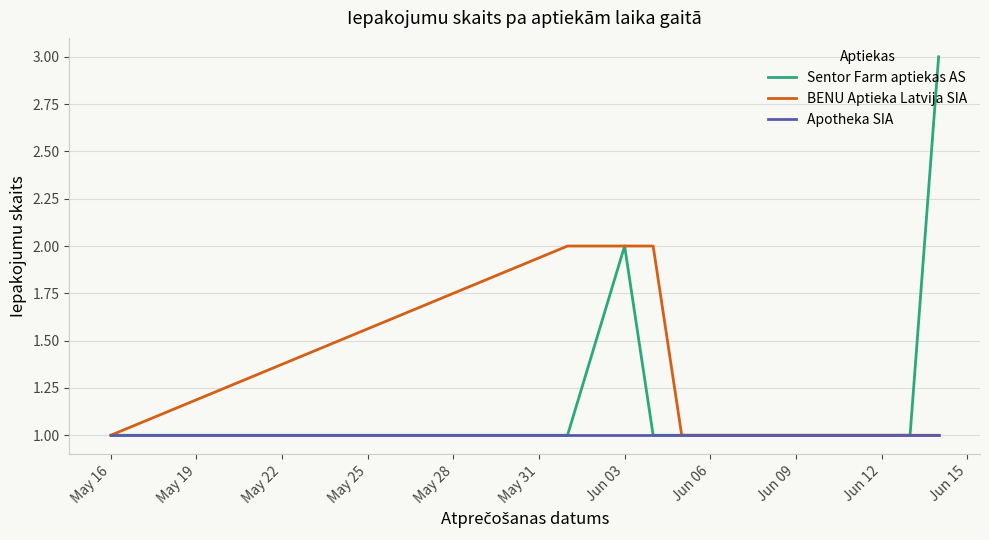

What is the maximum value for Sentor Farm aptiekas AS?

3